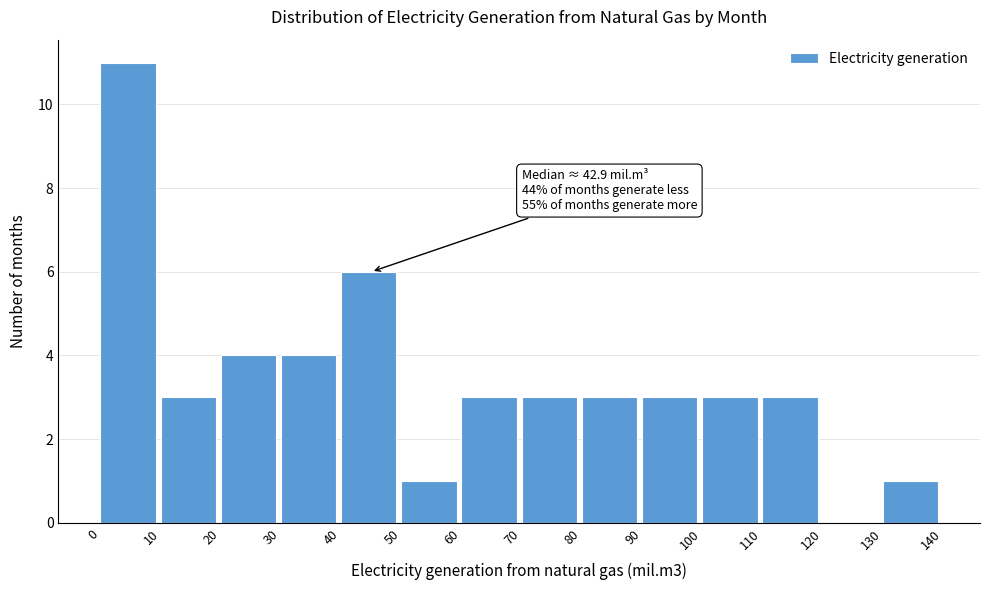

Which range on the x-axis has the tallest bar?

0 to 10